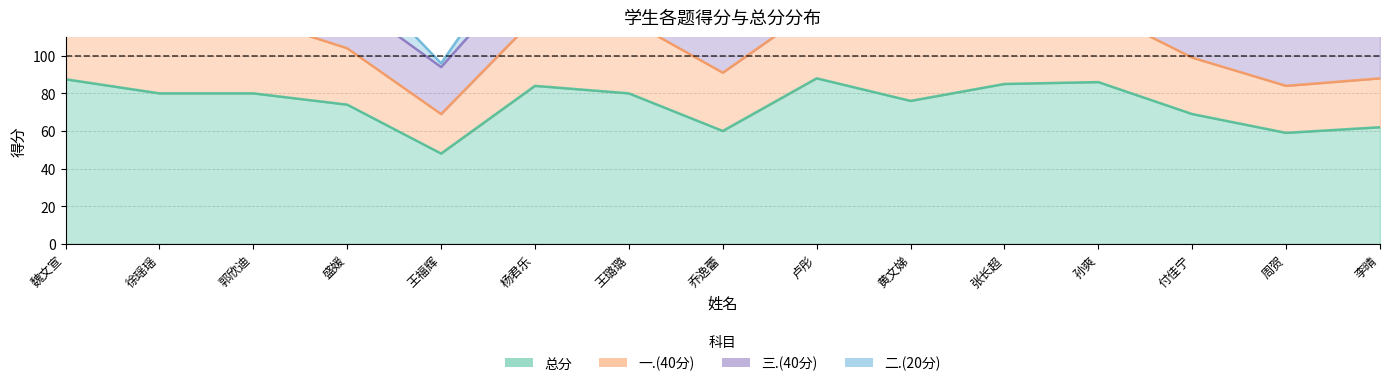

Reading left to right, transcribe all the data shown in this chart.

总分: 87.5	80.0	80.0	74.0	48.0	84.0	80.0	60.0	88.0	76.0	85.0	86.0	69.0	59.0	62.0
一.(40分): 40.0	38.0	40.0	30.0	21.0	36.0	39.0	31.0	38.0	35.0	39.0	38.0	30.0	25.0	26.0
三.(40分): 29.5	28.0	28.0	26.0	25.0	30.0	29.0	23.0	32.0	29.0	28.0	30.0	29.0	28.0	28.0
二.(20分): 18.0	14.0	12.0	18.0	2.0	18.0	12.0	6.0	18.0	12.0	18.0	18.0	10.0	6.0	8.0